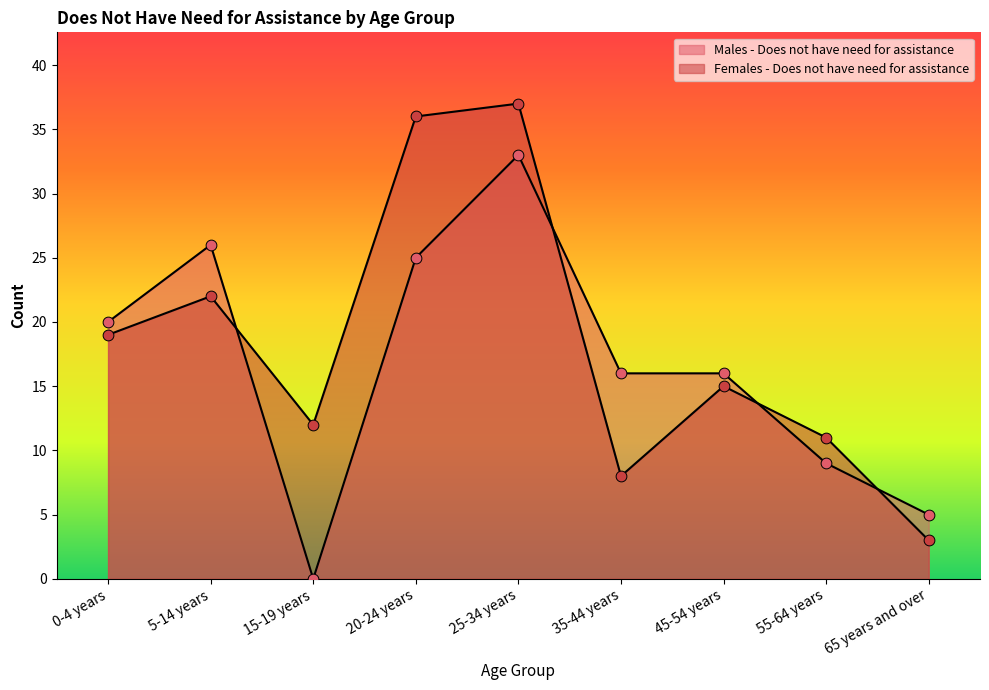

What is the total value across all series at 55-64 years?

20